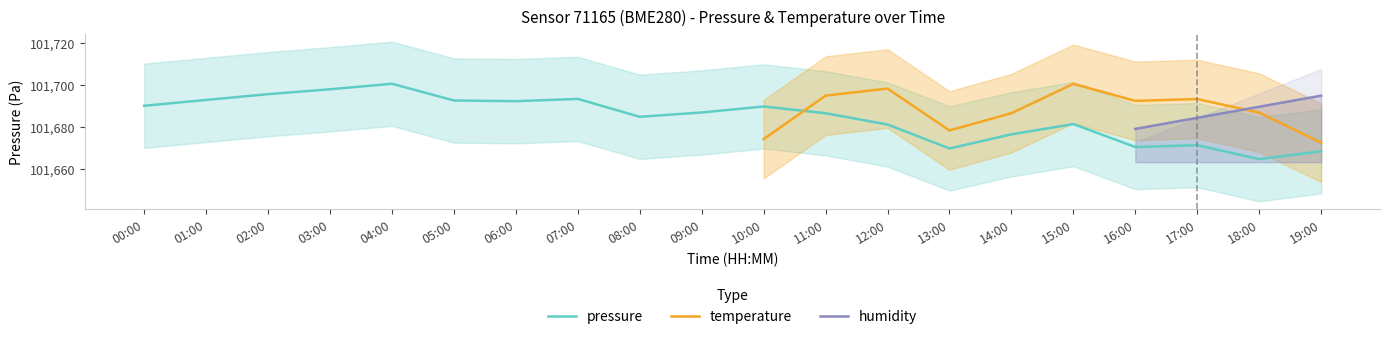

How many values in the temperature series exceed 21?

10